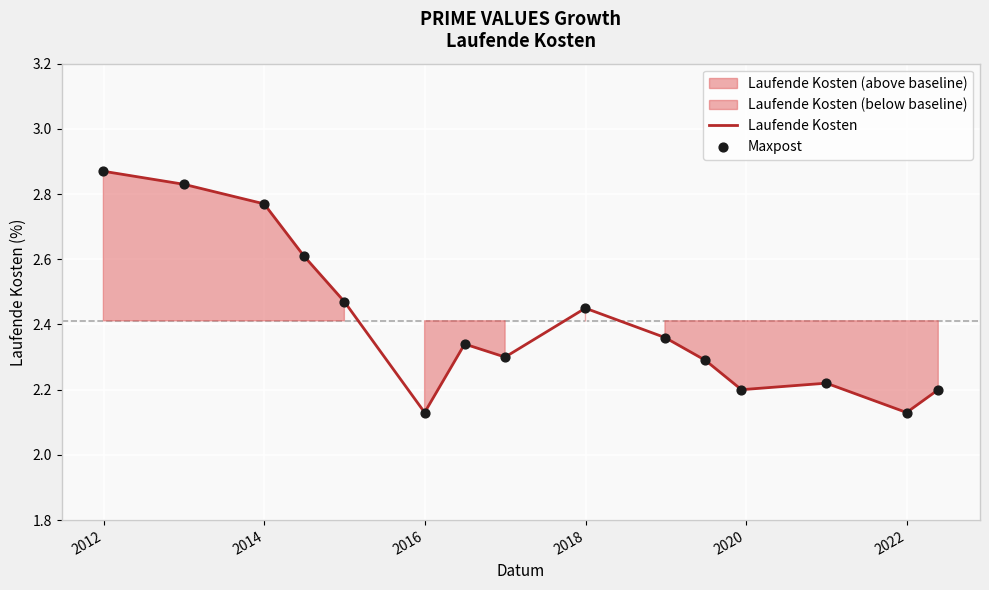

Which series reaches the minimum Y coordinate?

Laufende Kosten